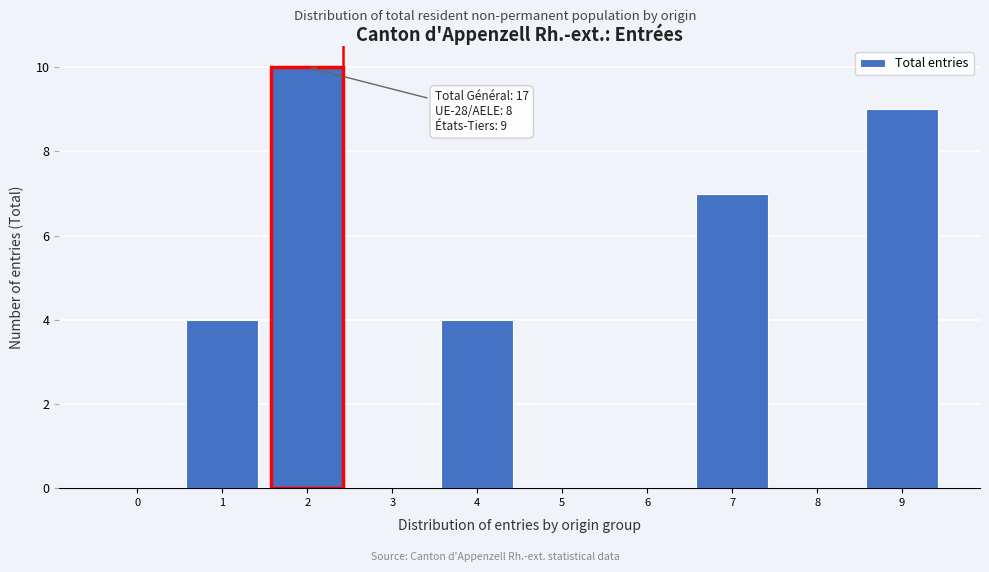

Reading left to right, what are all the values shown in this chart?

0=0	1=4	2=10	3=0	4=4	5=0	6=0	7=7	8=0	9=9